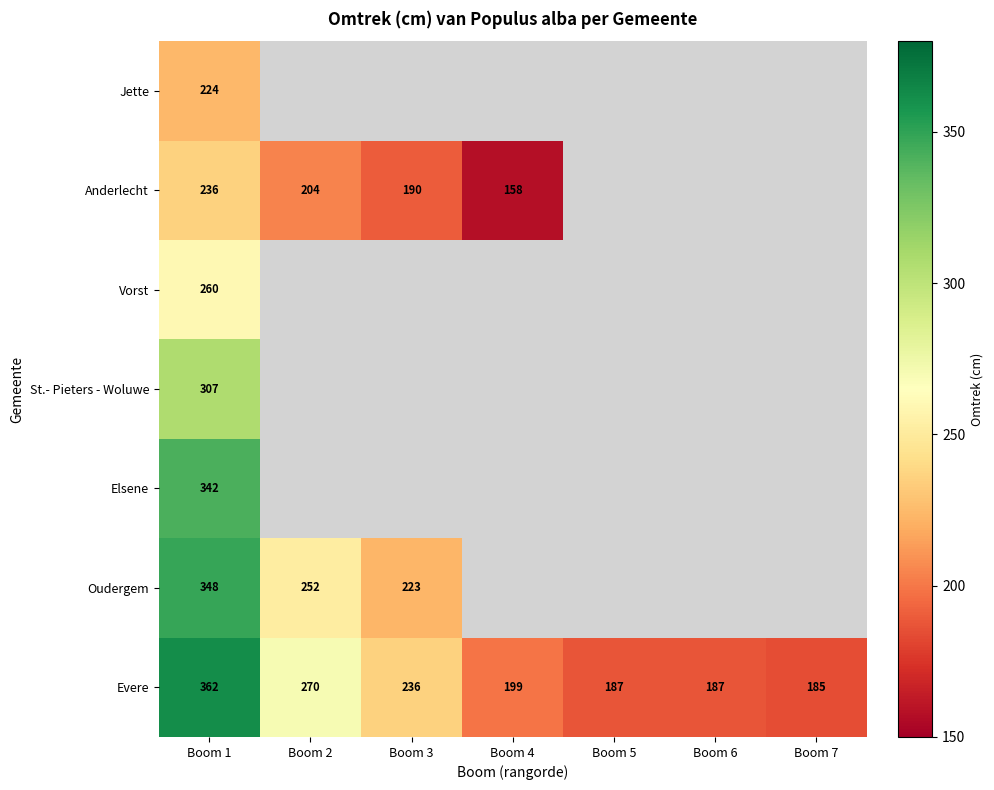

The Evere series shows 79.7 at Boom 5. True or false?

False